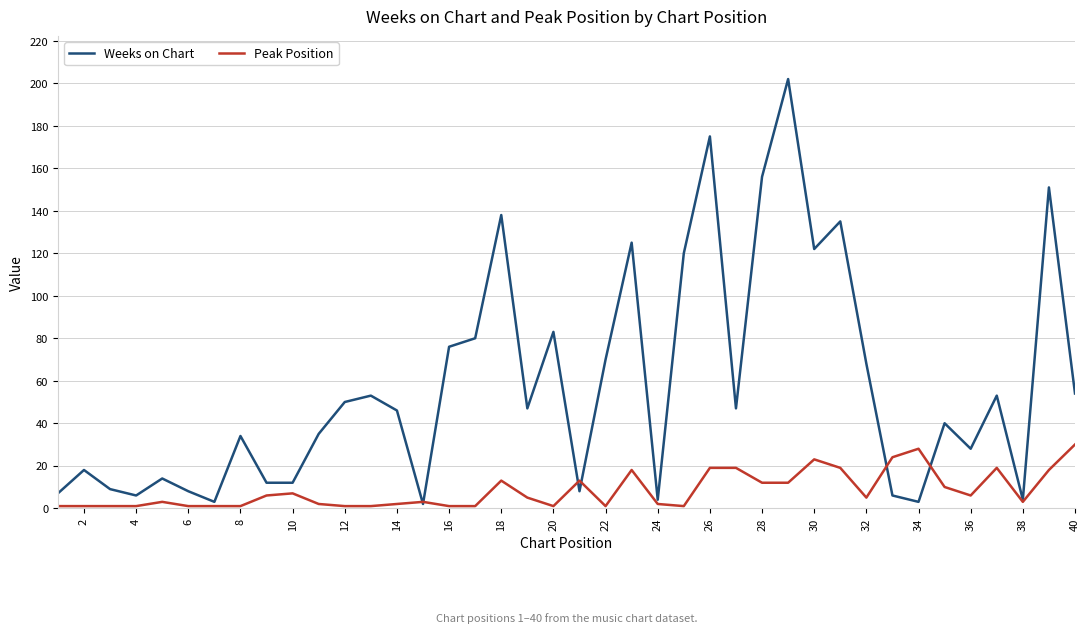

What is the maximum value shown in the chart?

202